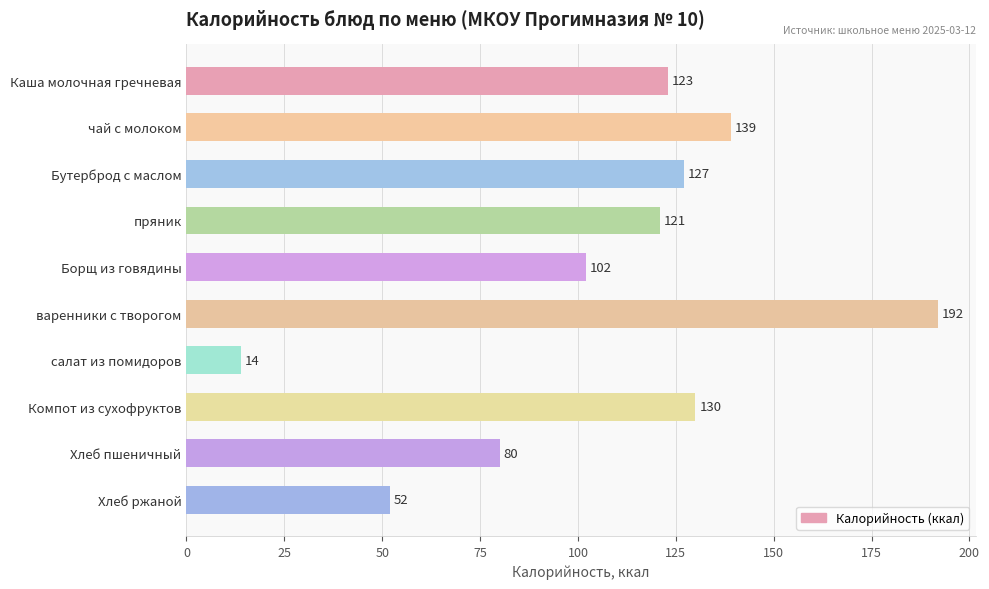

Does the chart contain any negative values?

No